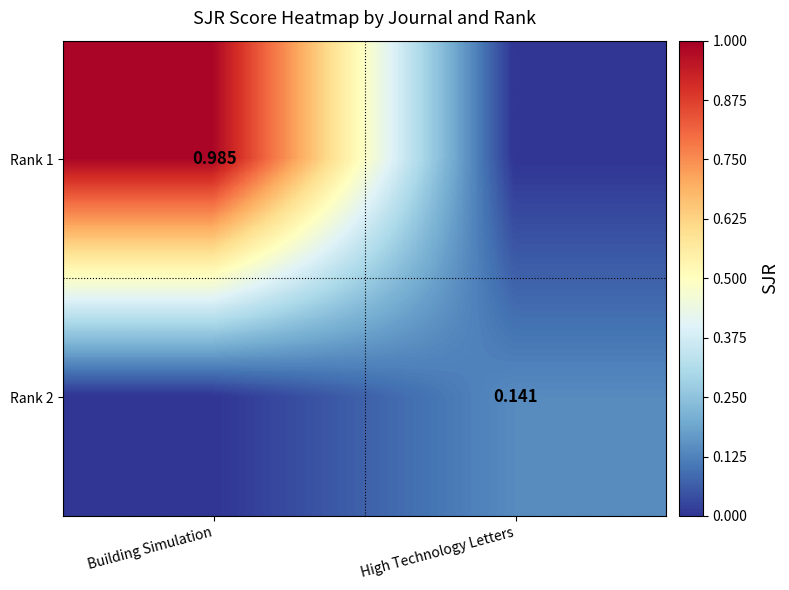

Rank the series by their maximum value, from lowest to highest.

Rank 2, Rank 1